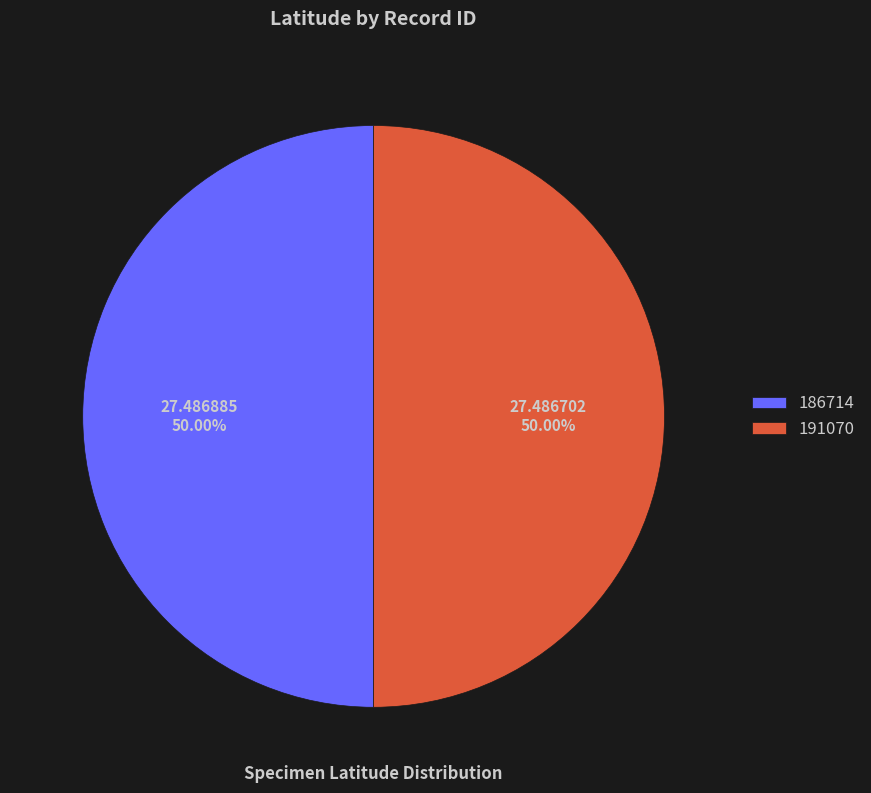

Approximately how many times larger is the value at 186714 compared to 191070?

1.0